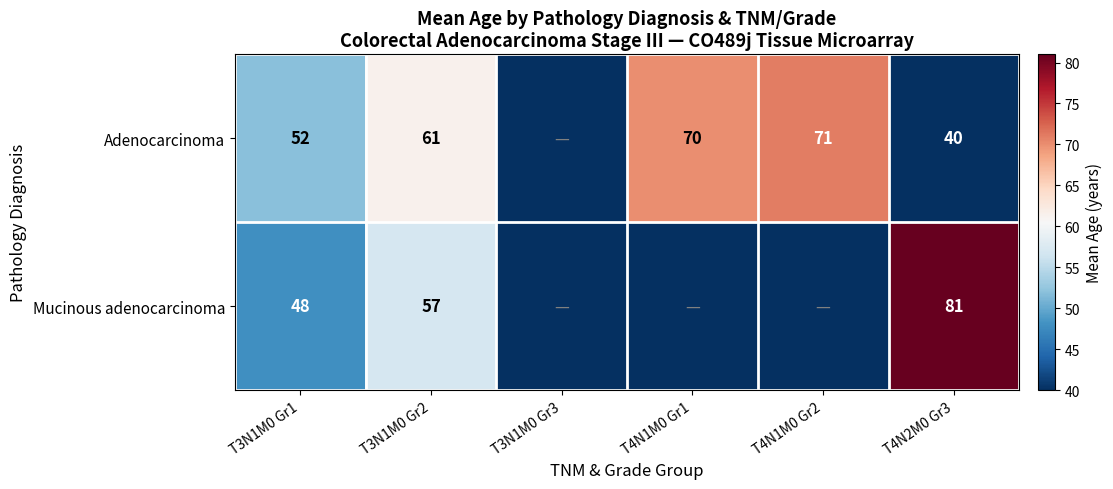

Is the value of Adenocarcinoma at T4N1M0 Gr1 greater than the value of Mucinous adenocarcinoma at T3N1M0 Gr1?

Yes